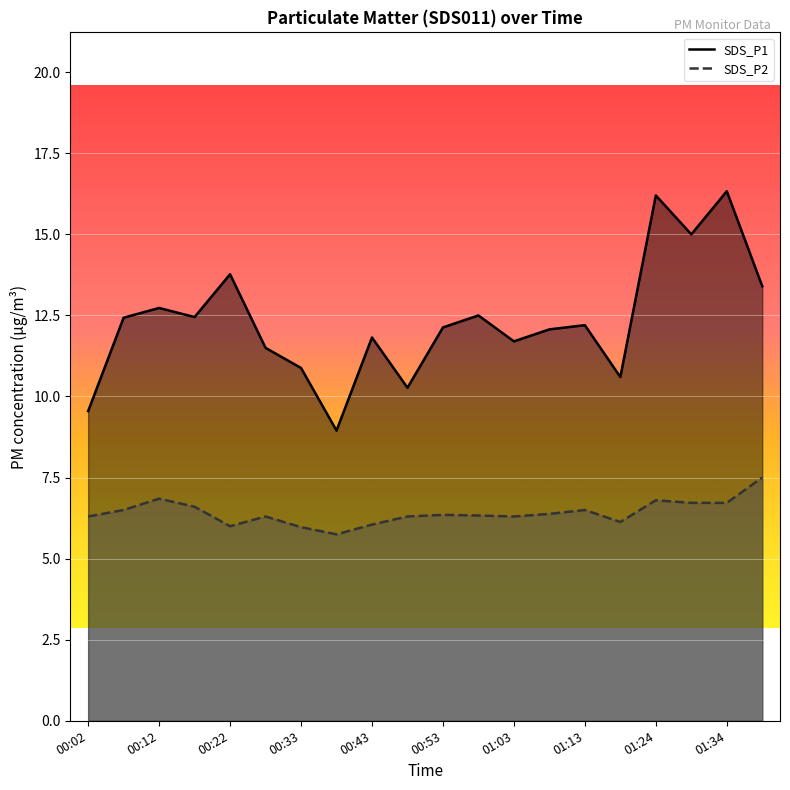

What is the sum of the SDS_P2 values at 00:22 and 01:34?

12.7